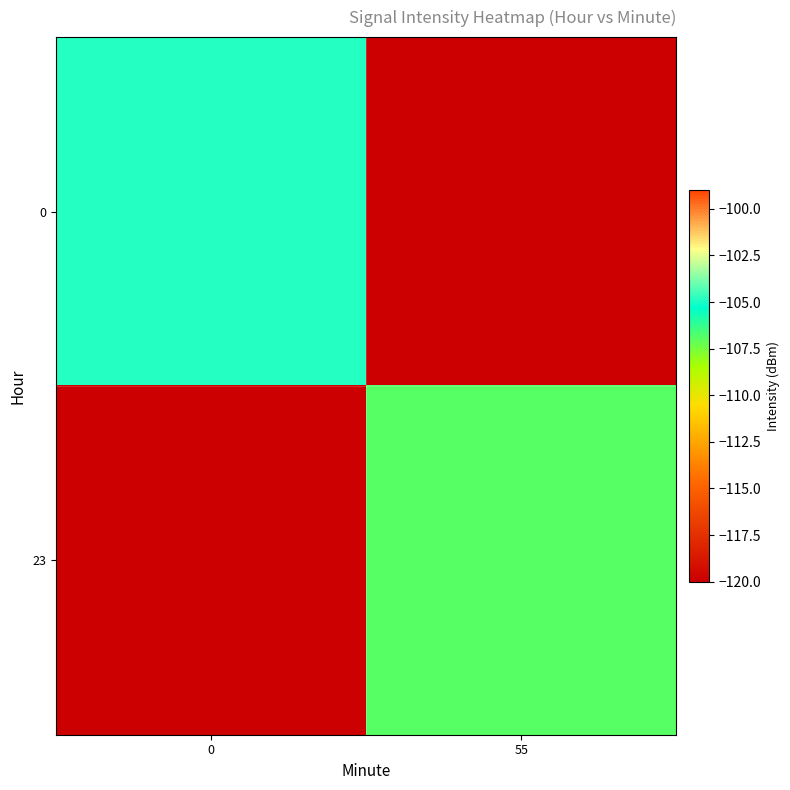

The value of 23 at 55 is -174.8. True or false?

False